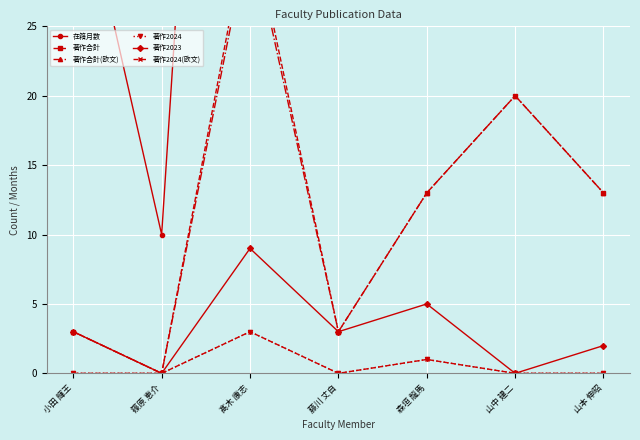

Which series has the largest total across all categories?

在籍月数